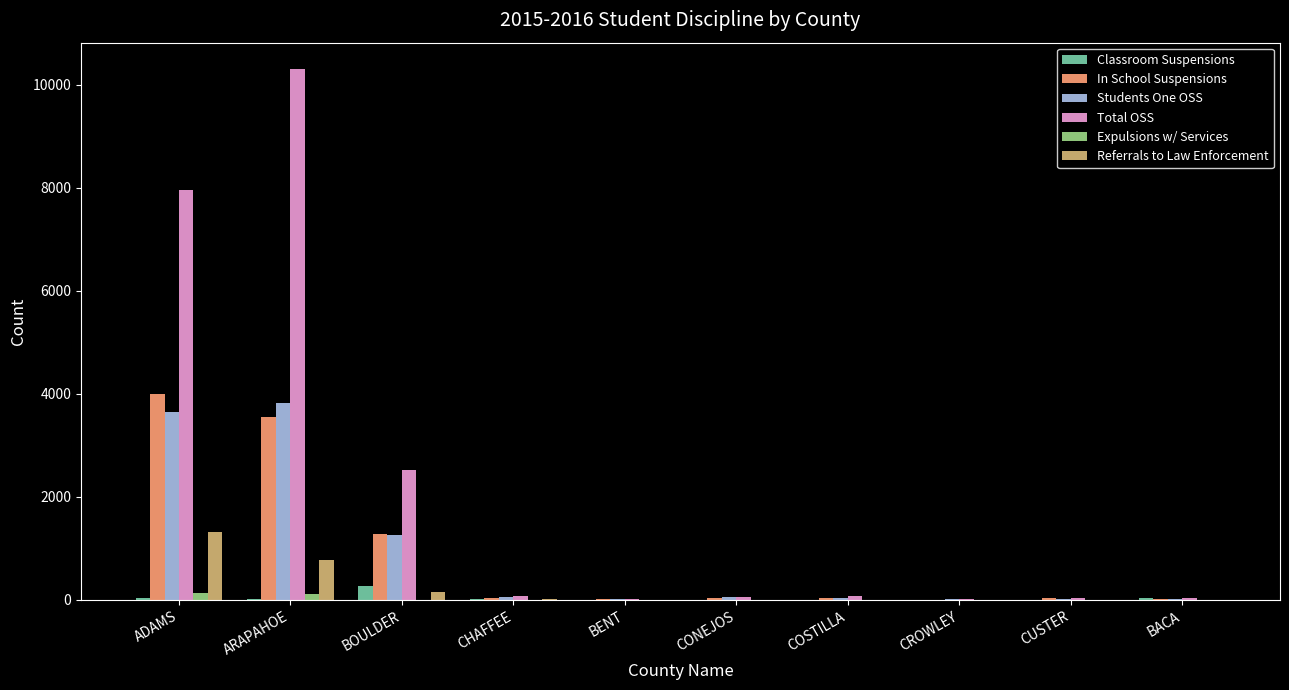

At which label does Referrals to Law Enforcement reach its peak?

ADAMS